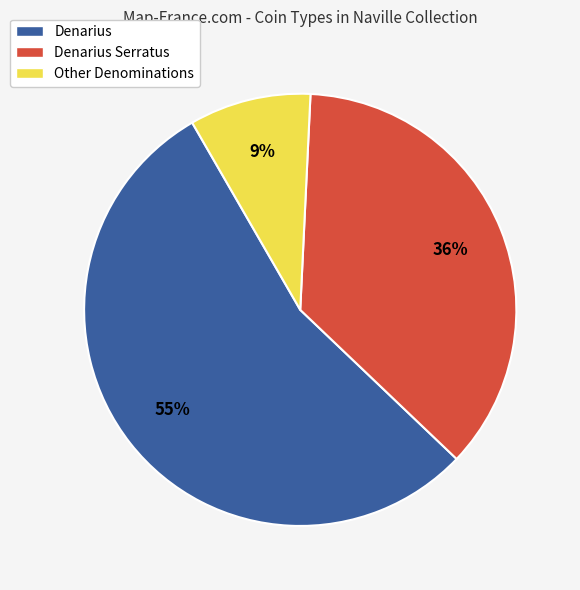

To the nearest percent, what is the combined percentage of Other Denominations and Denarius Serratus?

45%